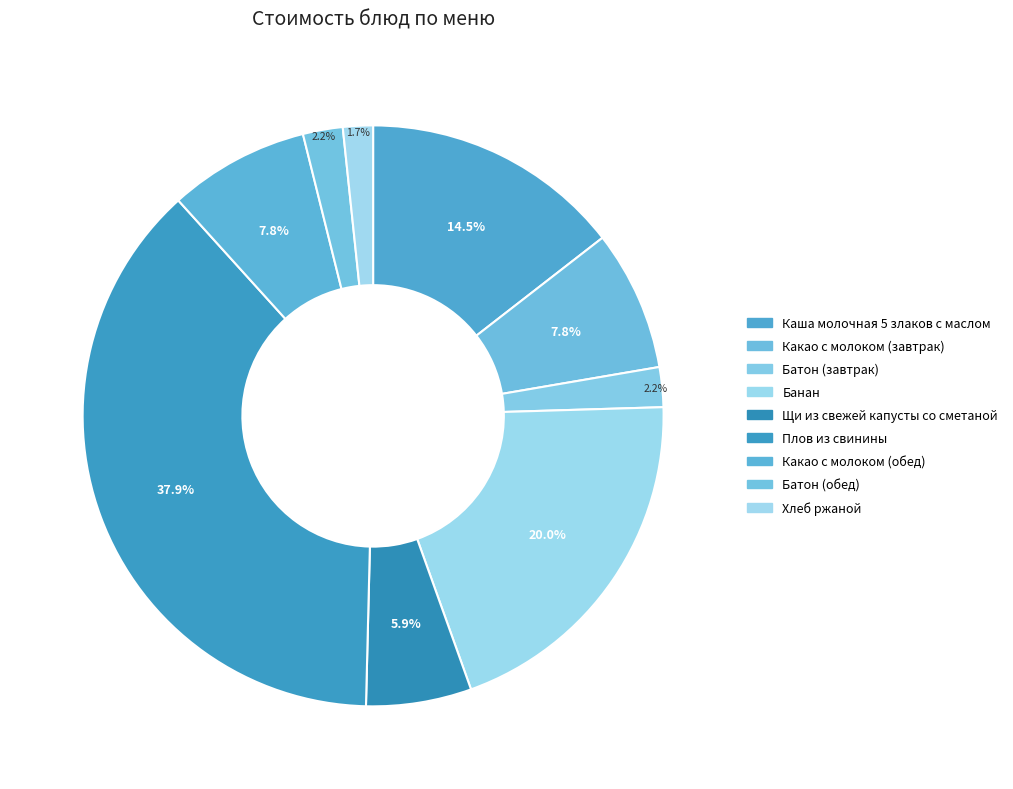

To the nearest percent, what is the average slice percentage?

11%